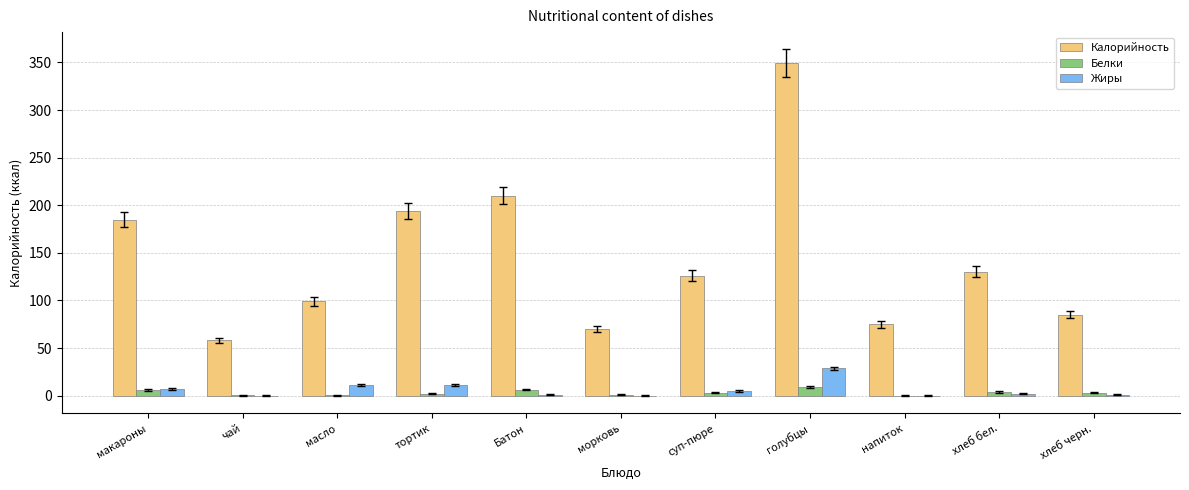

Which series changed the most between масло and тортик?

Калорийность